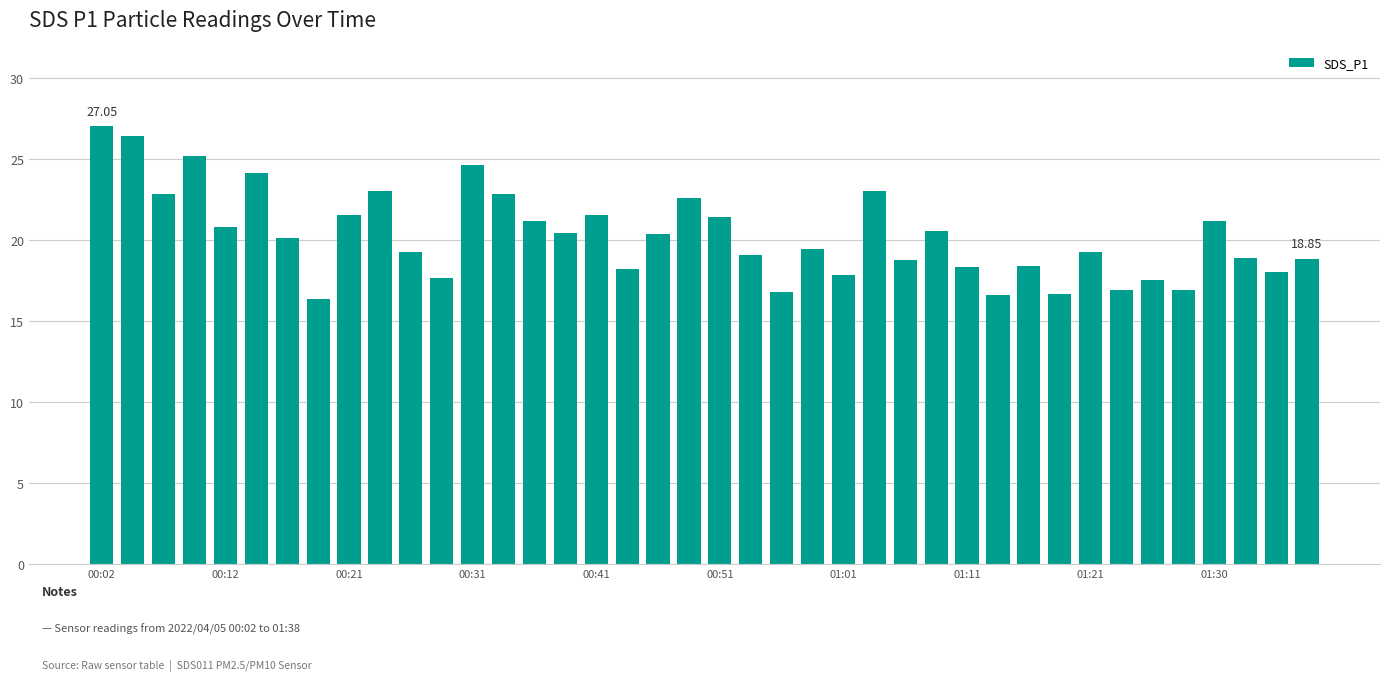

What is the sum of all values?

810.6